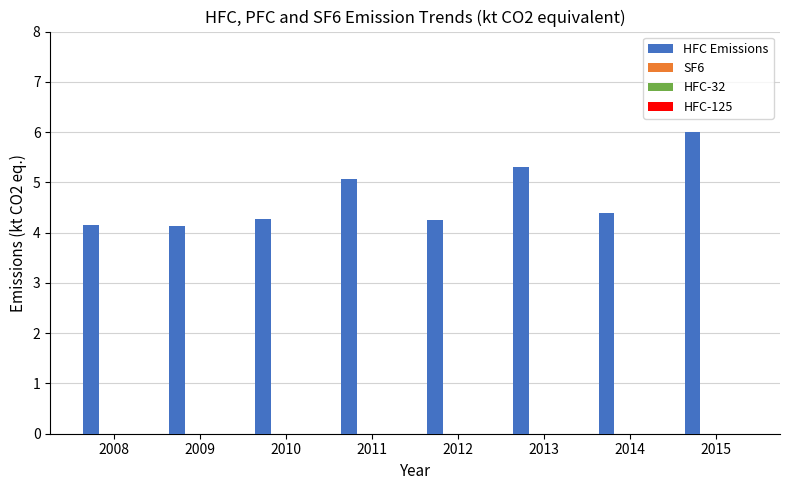

What is the minimum value shown in the chart?

4.1